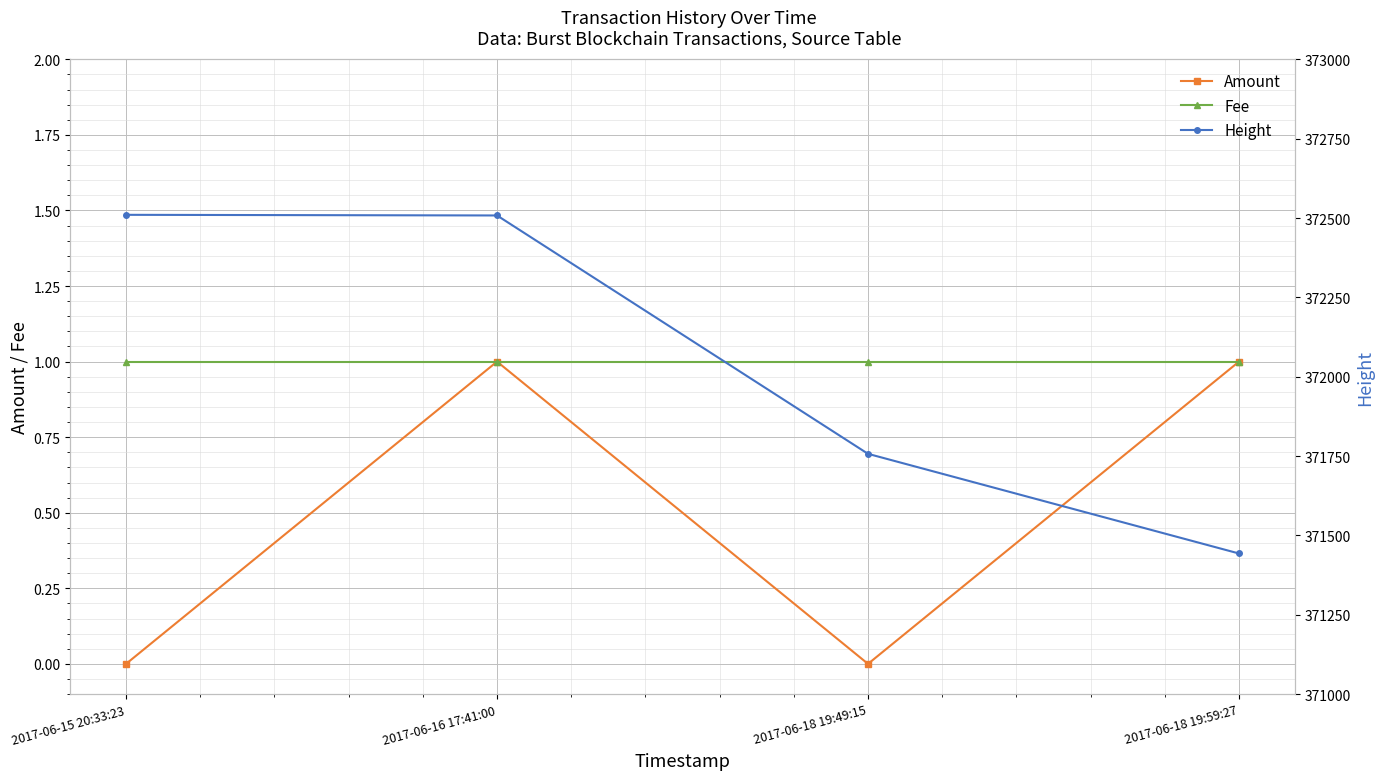

Reading left to right, extract all data points from this chart.

Amount: 2017-06-15 20:33:23=0	2017-06-16 17:41:00=1	2017-06-18 19:49:15=0	2017-06-18 19:59:27=1
Fee: 2017-06-15 20:33:23=1	2017-06-16 17:41:00=1	2017-06-18 19:49:15=1	2017-06-18 19:59:27=1
Height: 2017-06-15 20:33:23=372510	2017-06-16 17:41:00=372508	2017-06-18 19:49:15=371757	2017-06-18 19:59:27=371443